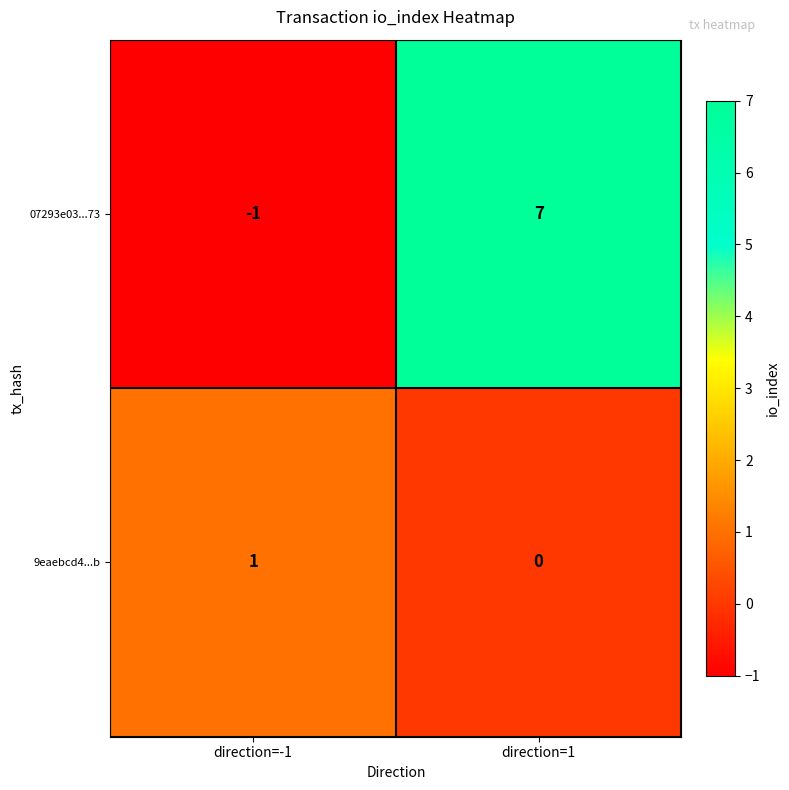

At how many categories does at least one series exceed 6?

1